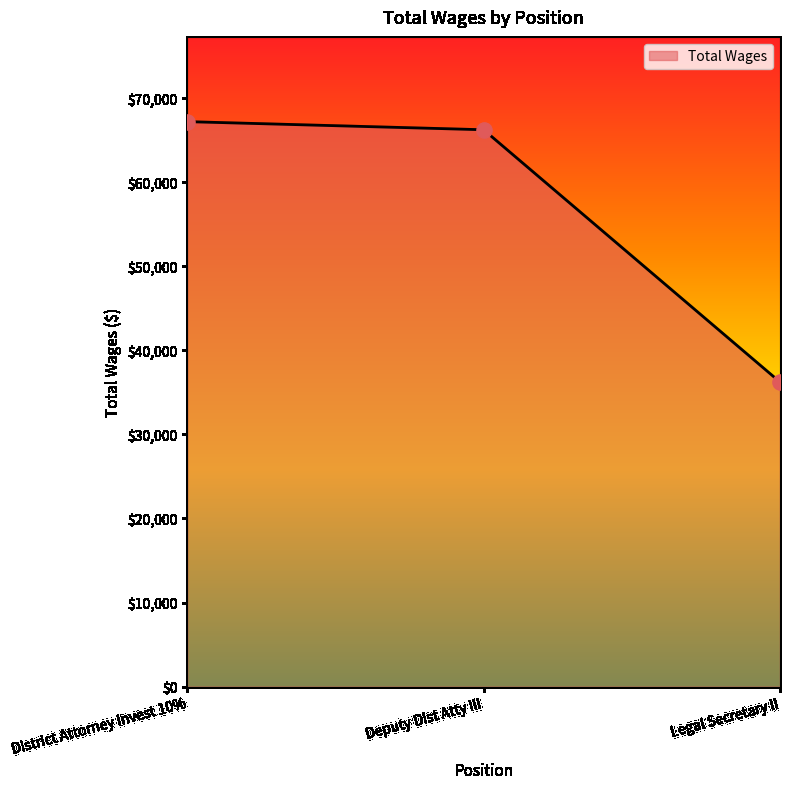

Between Deputy Dist Atty III and District Attorney Invest 10%, which is larger?

District Attorney Invest 10%